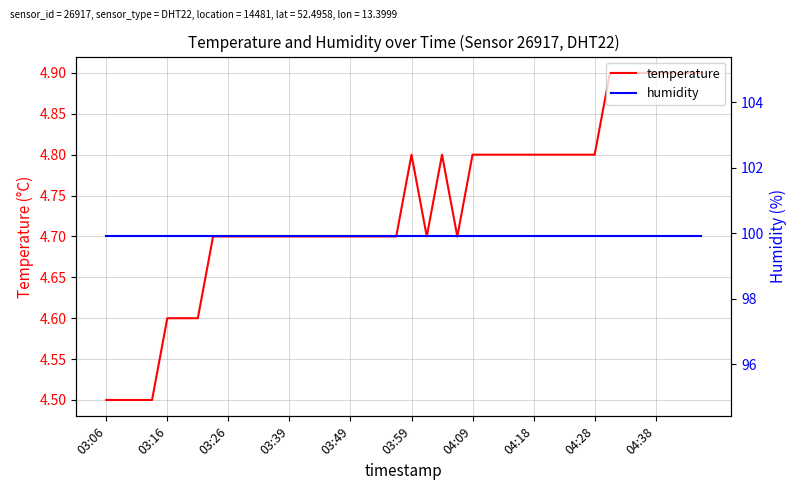

What is the maximum value for humidity?

99.9